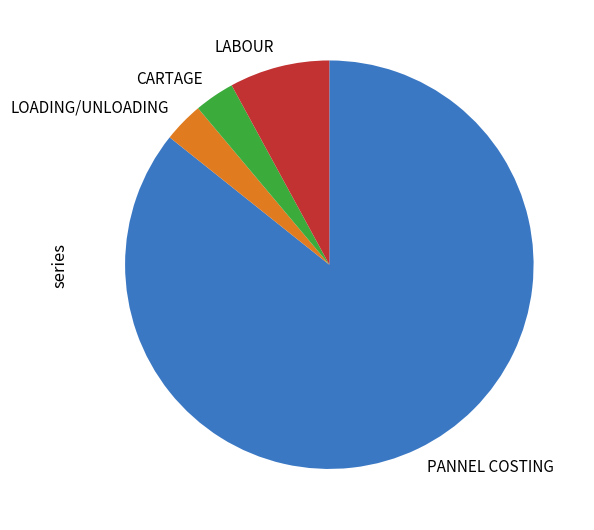

Between LABOUR and LOADING/UNLOADING, which is larger?

LABOUR